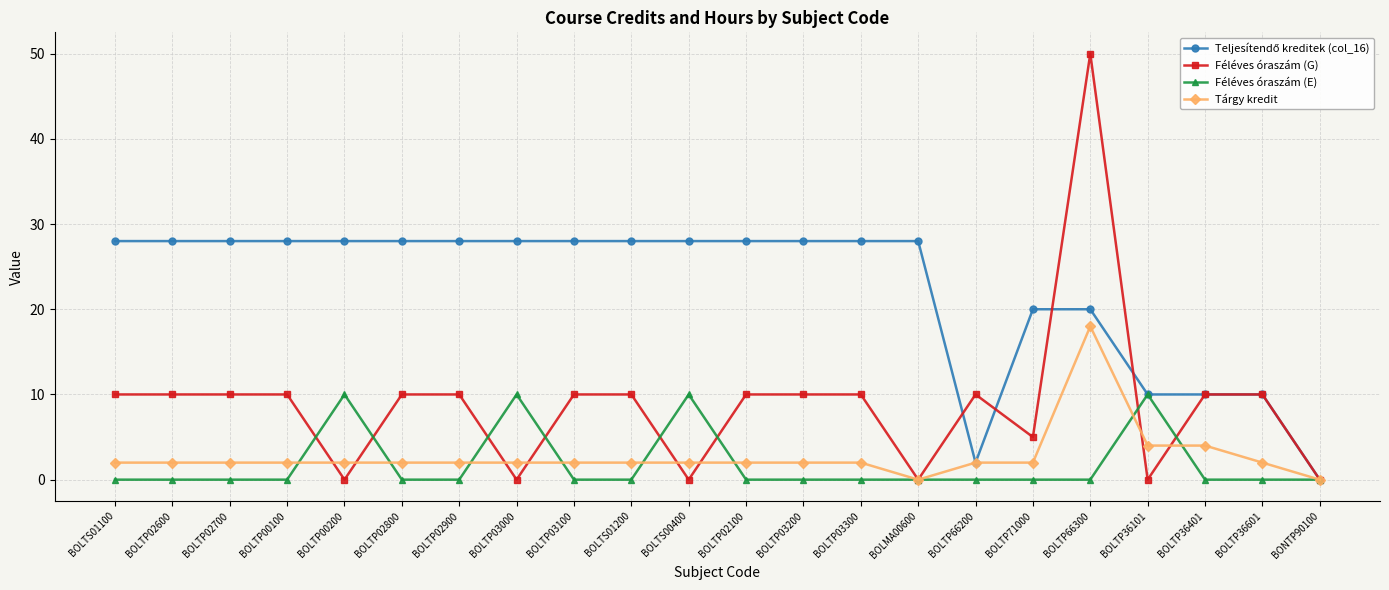

At which category is the sum across all series the highest?

BOLTP66300